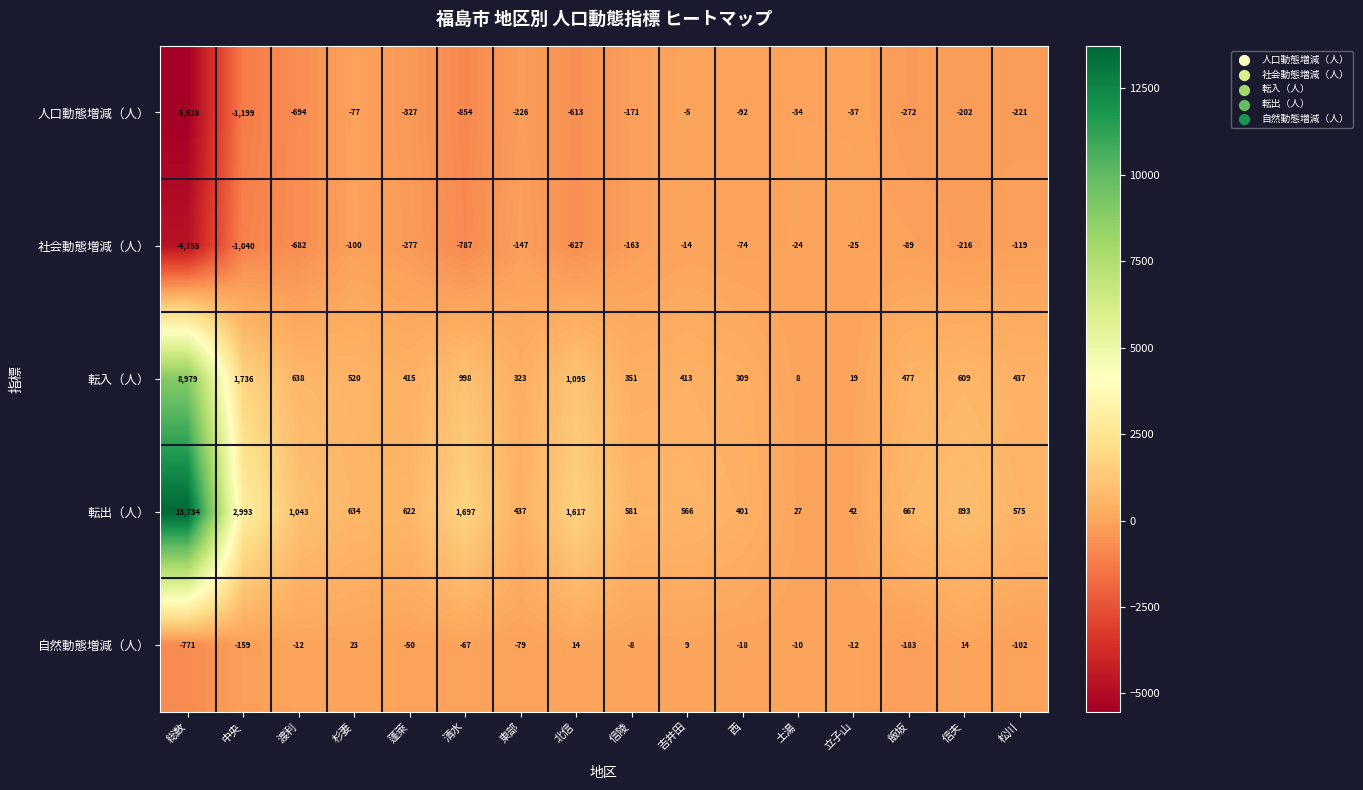

Is it true that 社会動態増減（人） equals -155 at 飯坂?

False